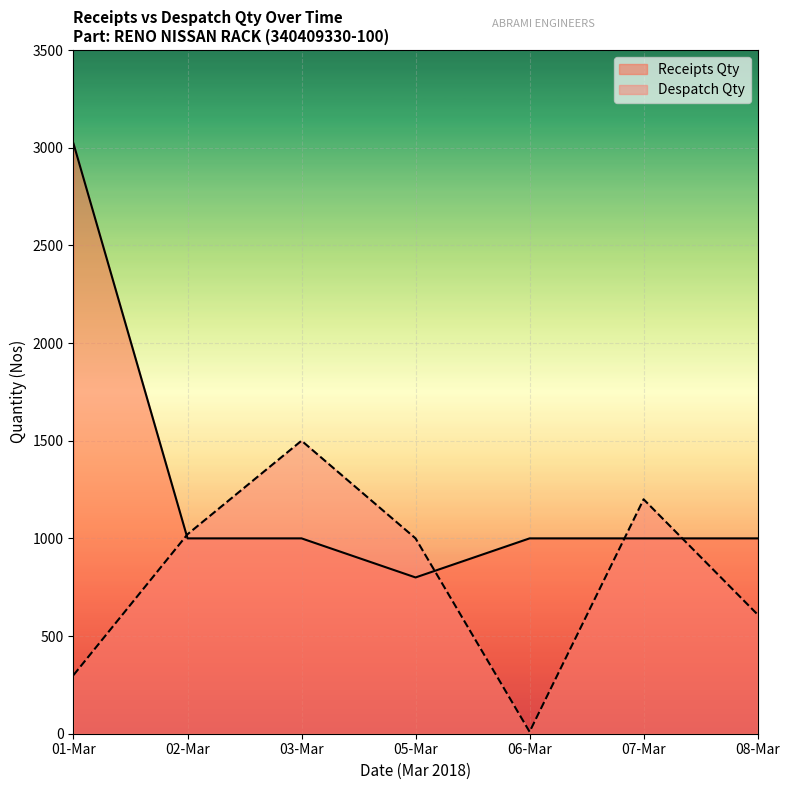

How many values in the Receipts Qty series are below 1000?

1